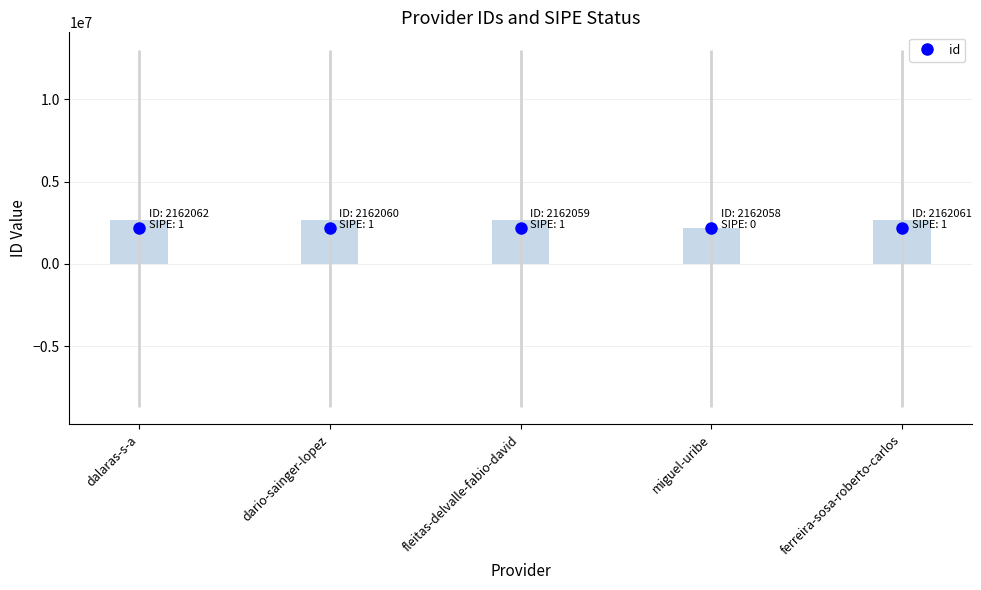

How many distinct data groups are displayed?

1